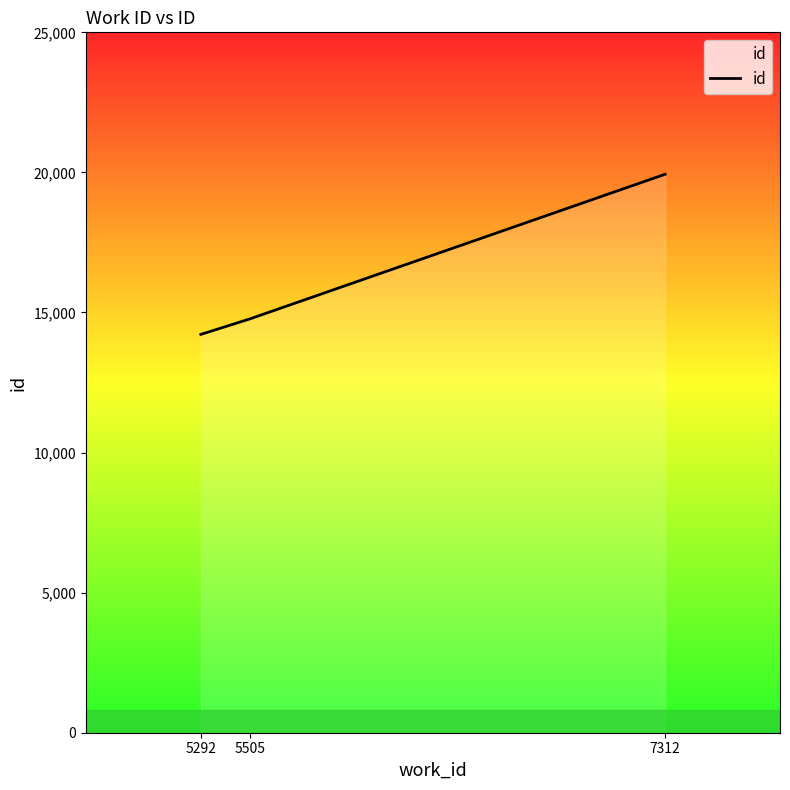

Reading left to right, transcribe all the data shown in this chart.

14218	14770	19934